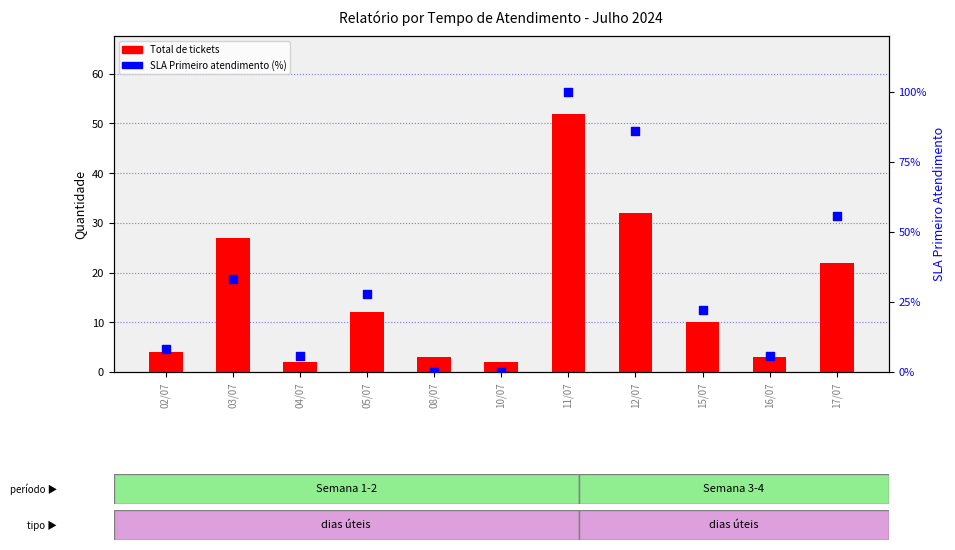

Is the value of SLA Primeiro atendimento (%) at 12/07 greater than the value of Total de tickets at 08/07?

Yes